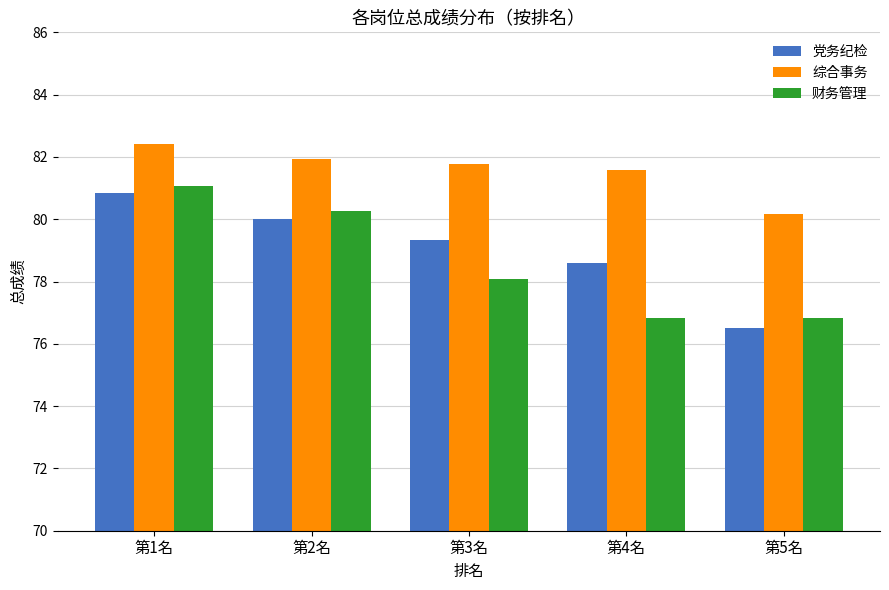

What is the spread (max minus min) of values at 第3名?

3.7